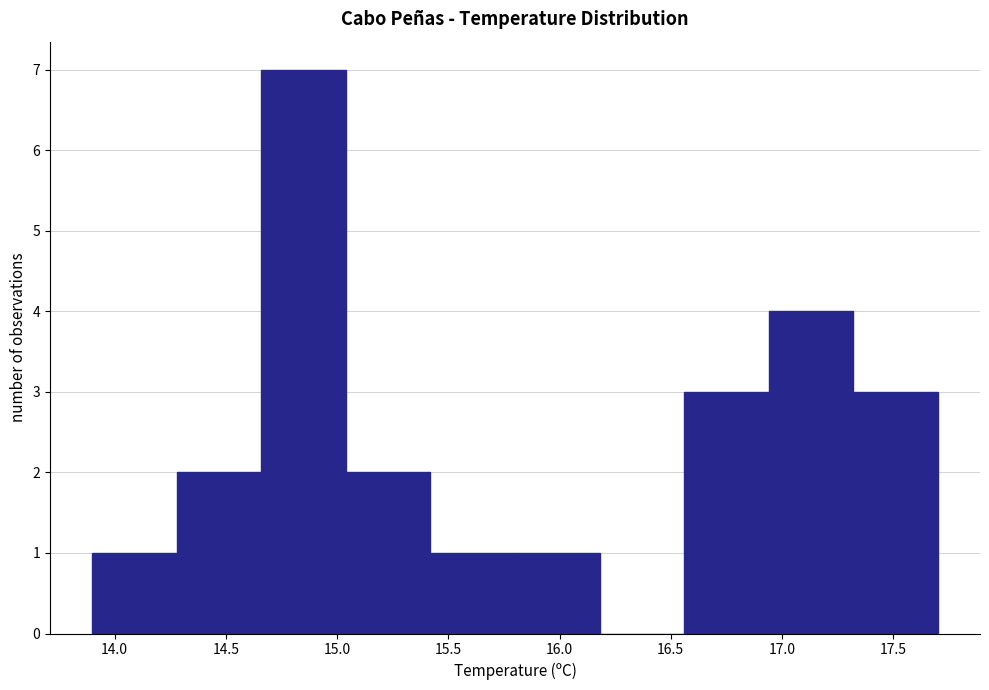

What is the height of the bar covering 14.28 to 14.66 on the x-axis? Neither the bar edges nor the heights are printed on the chart, so give them approximately, as read against the axes.

2